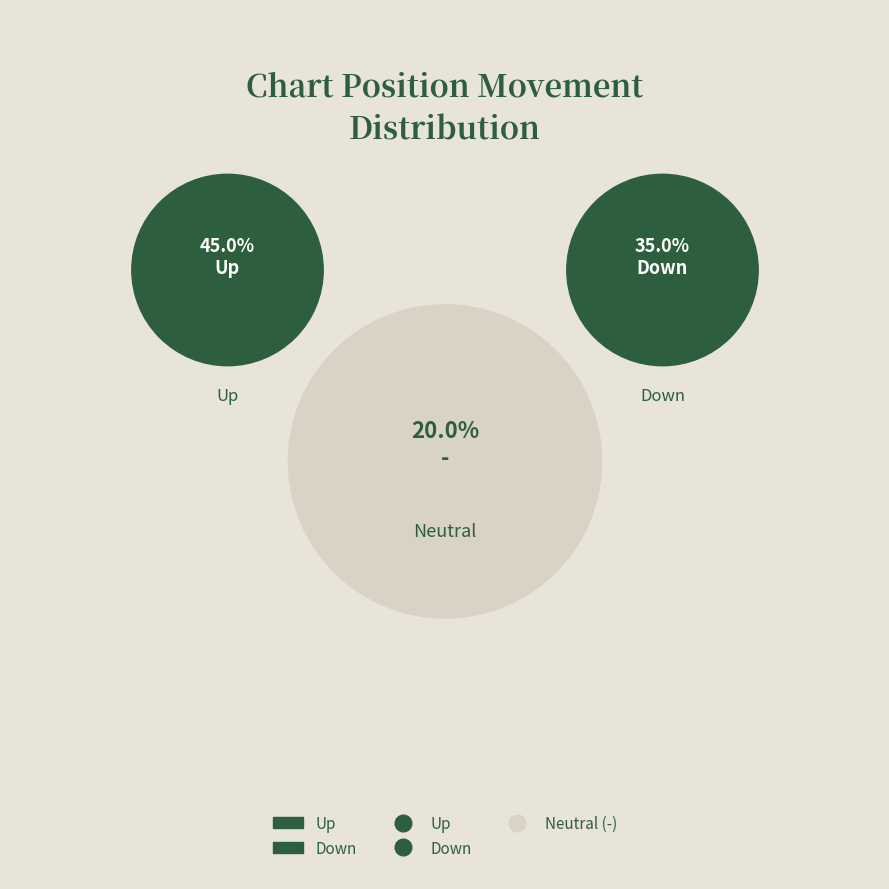

Which has a higher value, down or up?

up